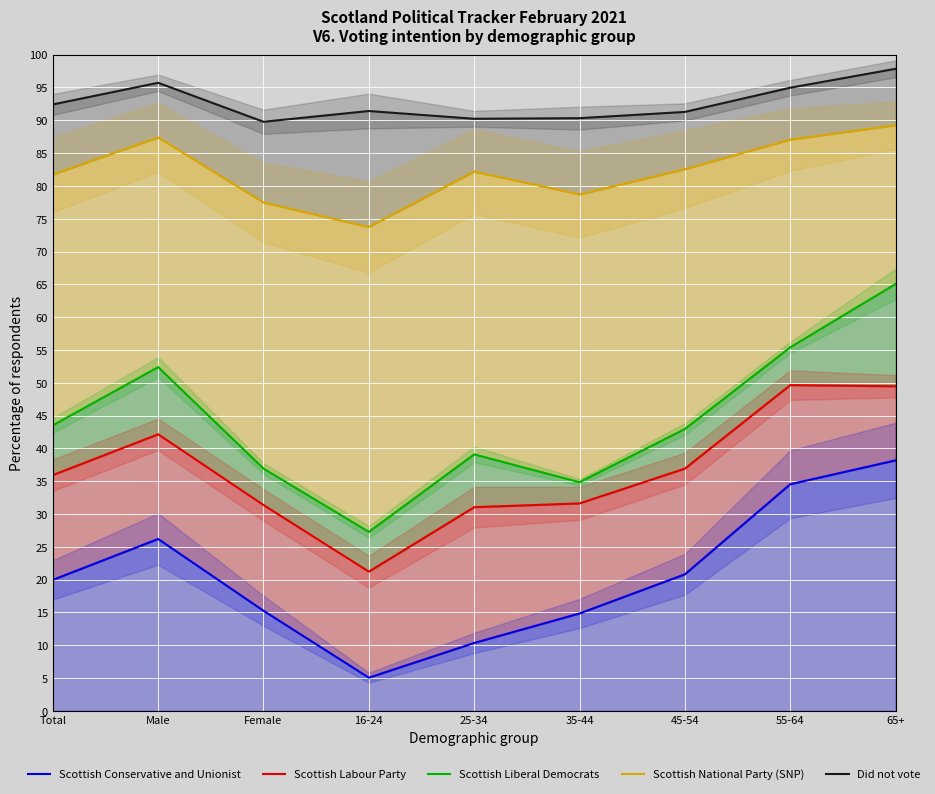

Reading right to left, list all the values displayed in this chart.

Scottish Conservative and Unionist: 65+=38.2	55-64=34.5	45-54=20.8	35-44=14.8	25-34=10.3	16-24=5.1	Female=15.3	Male=26.2	Total=20.0
Scottish Labour Party: 65+=49.5	55-64=49.6	45-54=36.9	35-44=31.6	25-34=31.0	16-24=21.2	Female=31.4	Male=42.1	Total=35.9
Scottish Liberal Democrats: 65+=65.1	55-64=55.4	45-54=43.0	35-44=34.8	25-34=39.1	16-24=27.3	Female=36.9	Male=52.4	Total=43.5
Scottish National Party (SNP): 65+=89.2	55-64=87.1	45-54=82.6	35-44=78.7	25-34=82.2	16-24=73.7	Female=77.5	Male=87.4	Total=81.7
Did not vote: 65+=97.8	55-64=95.0	45-54=91.3	35-44=90.3	25-34=90.2	16-24=91.4	Female=89.8	Male=95.7	Total=92.4